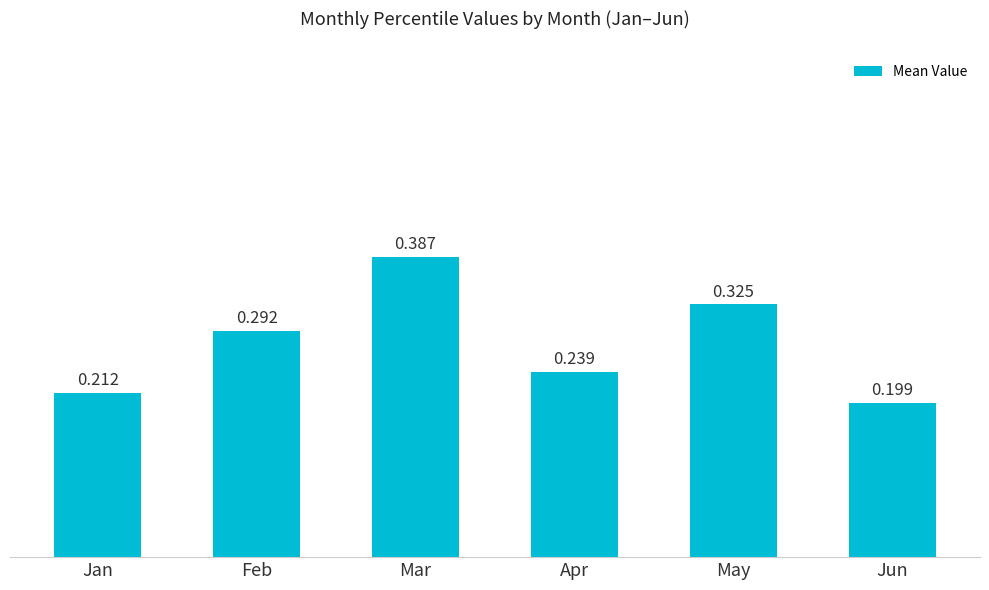

What is the change in value from Jan to Mar?

+0.2